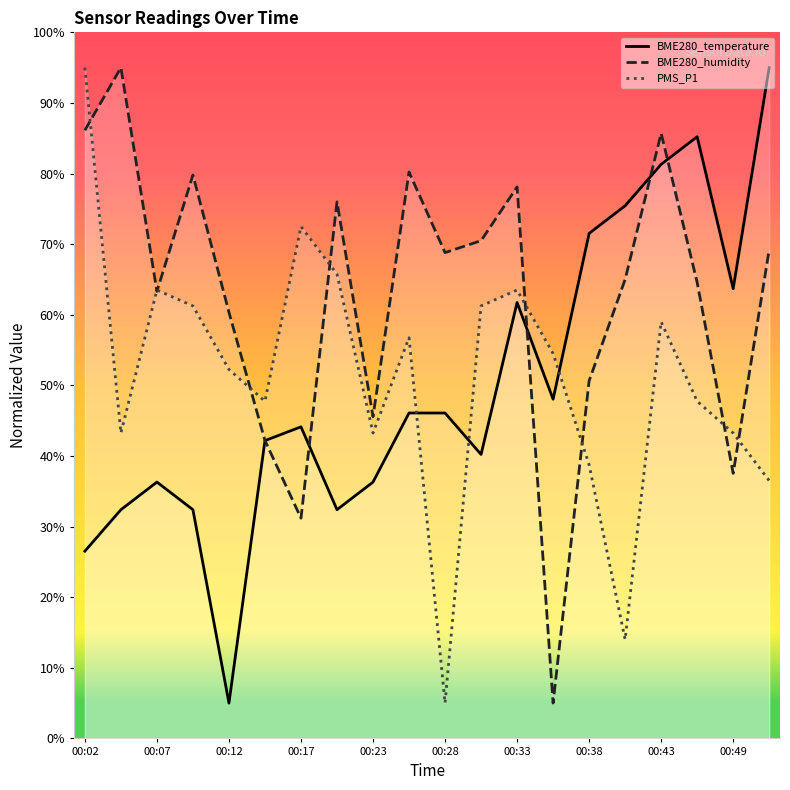

Does the chart display data point markers on the line(s)?

No